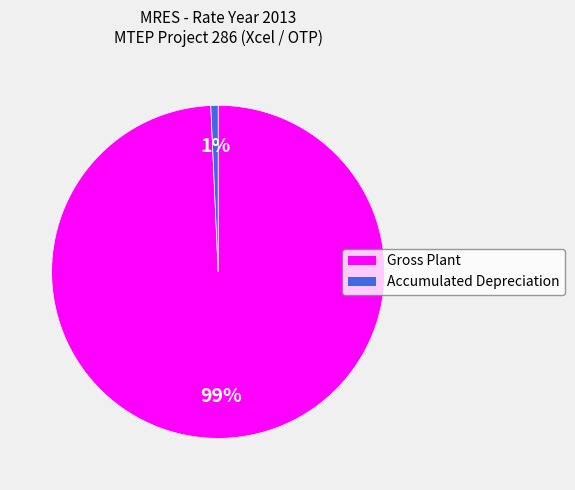

How many segments does this pie chart have?

2